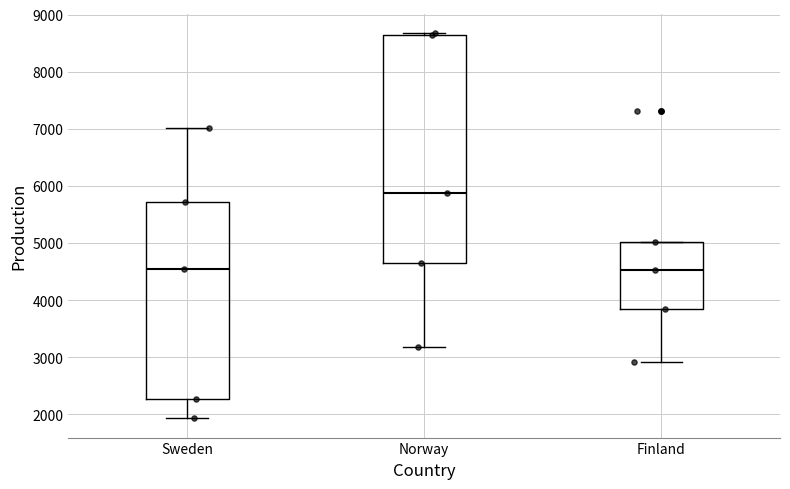

Where is the upper edge of the box for Norway on the y-axis? The values are not printed on the chart, so give them approximately, as read against the axis.

8600